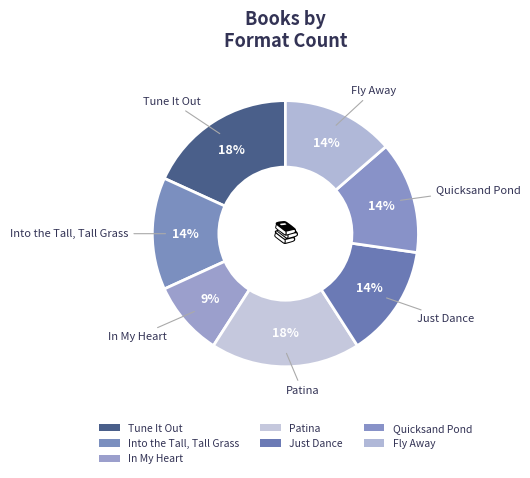

To the nearest percent, what portion does Quicksand Pond represent?

14%